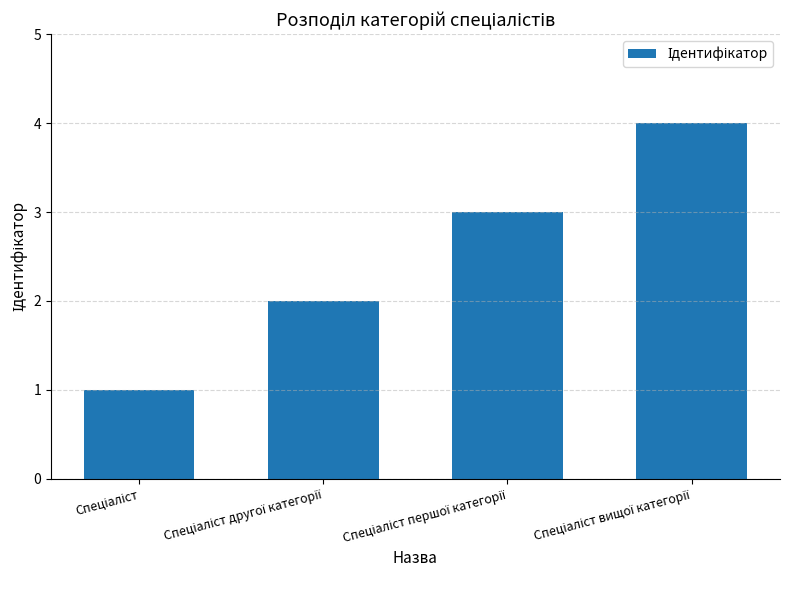

What is the sum of all values?

10